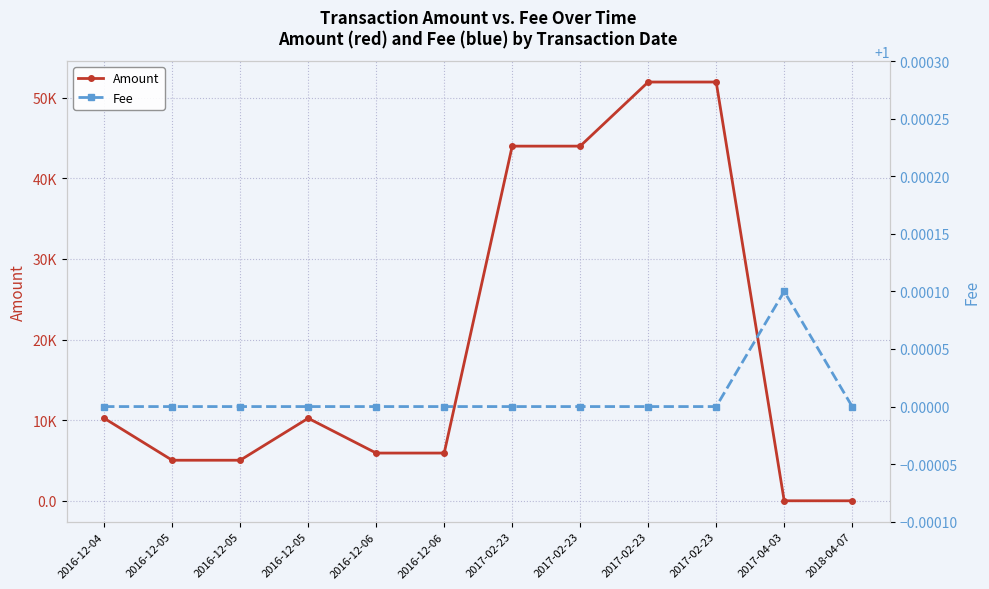

True or false: Amount and Fee intersect in this chart.

False